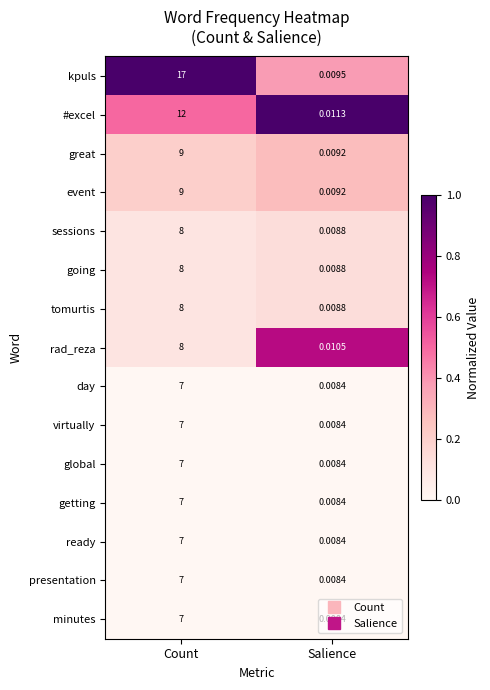

List the labels in order of sessions value, largest first.

Count, Salience